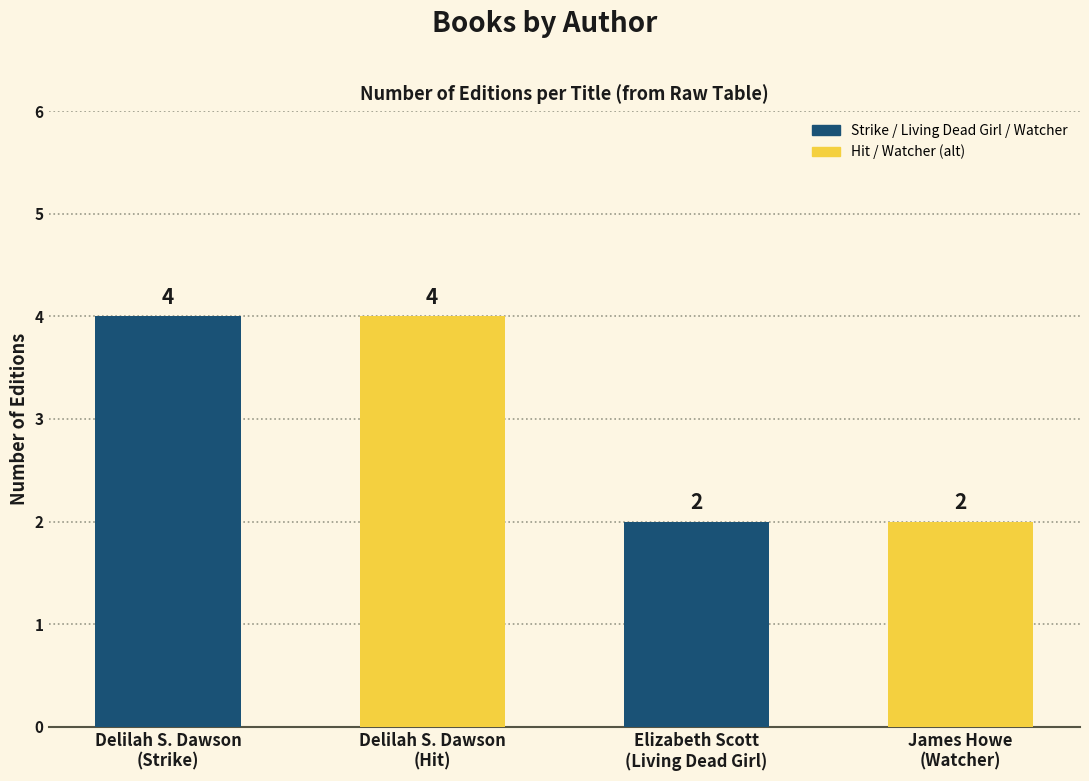

What is the value of the 2nd bar from the left?

4